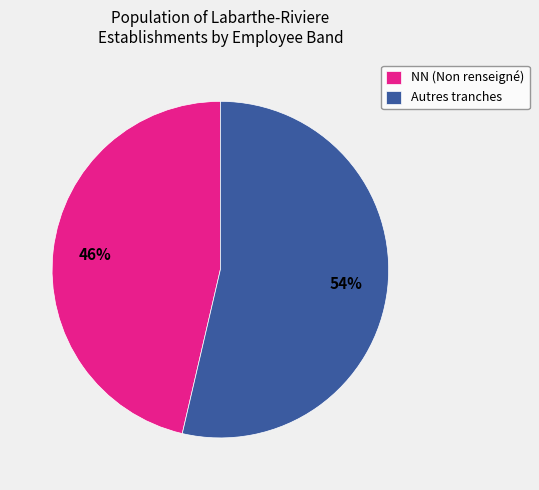

Count the number of slices in the pie.

2